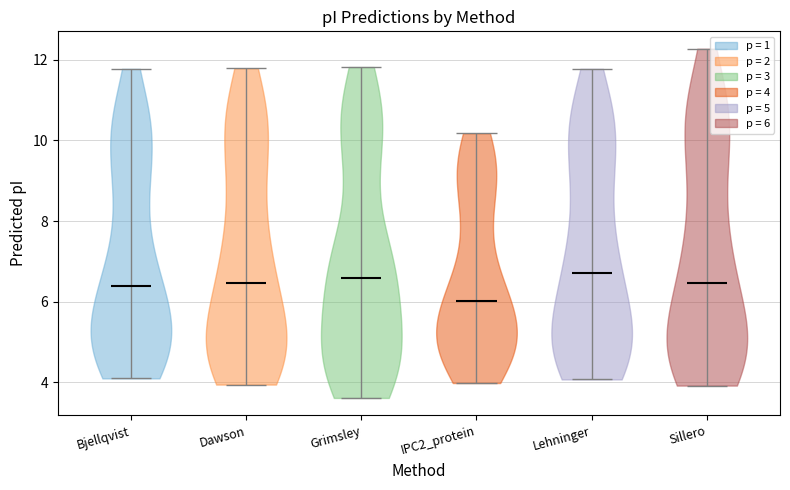

Reading left to right, read every violin against the y-axis: where its median line is, and the lowest and highest points it reaches. The values are not printed on the chart, so give them approximately, as read against the axis.

Bjellqvist: median line 6.4, lowest point 4.2, highest point 11.8
Dawson: median line 6.4, lowest point 4.0, highest point 11.8
Grimsley: median line 6.6, lowest point 3.6, highest point 11.8
IPC2_protein: median line 6.0, lowest point 4.0, highest point 10.2
Lehninger: median line 6.8, lowest point 4.0, highest point 11.8
Sillero: median line 6.4, lowest point 4.0, highest point 12.2